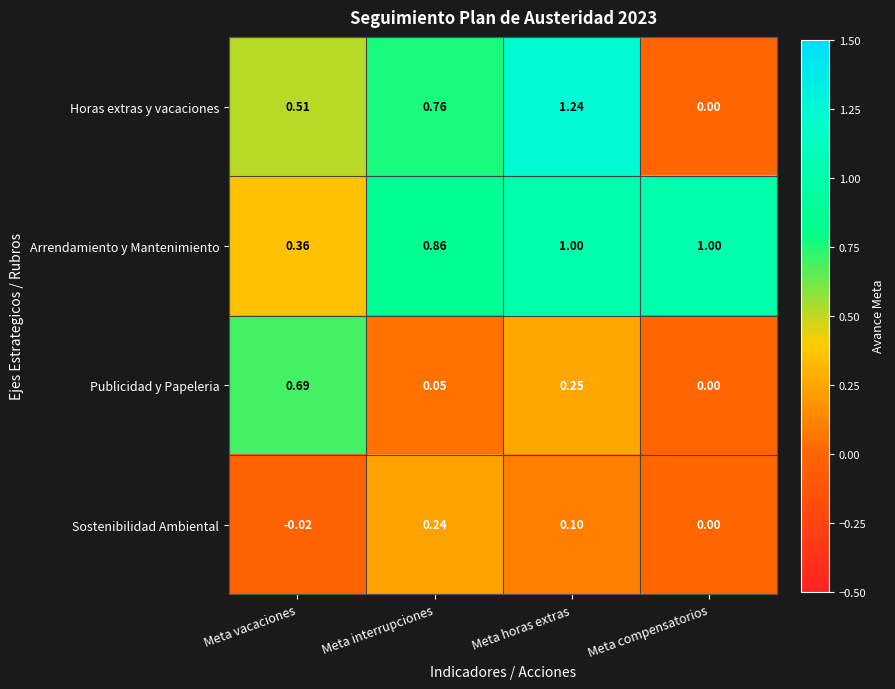

Which series changed the most between Meta vacaciones and Meta interrupciones?

Publicidad y Papeleria